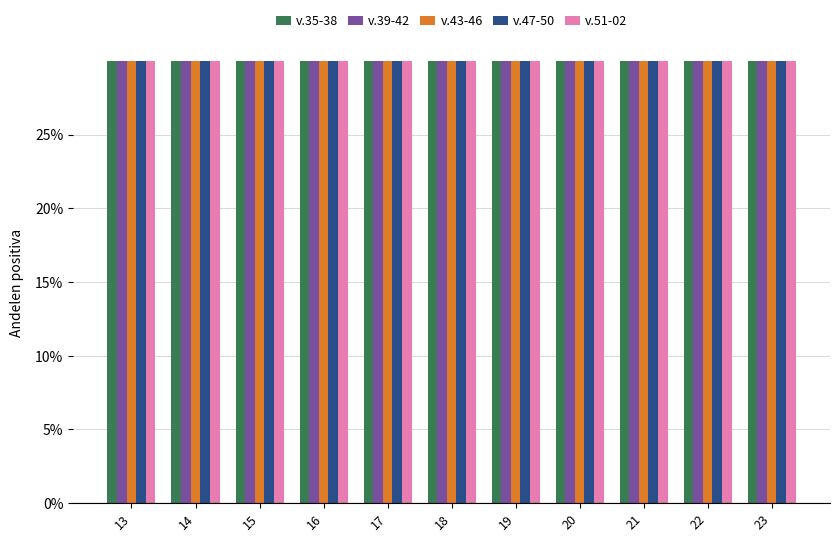

How many data points in v.51-02 are above 1?

9